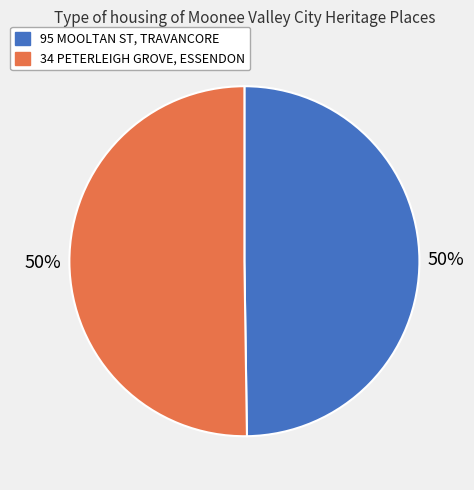

Combined, do 34 PETERLEIGH GROVE, ESSENDON and 95 MOOLTAN ST, TRAVANCORE account for over 50%?

Yes